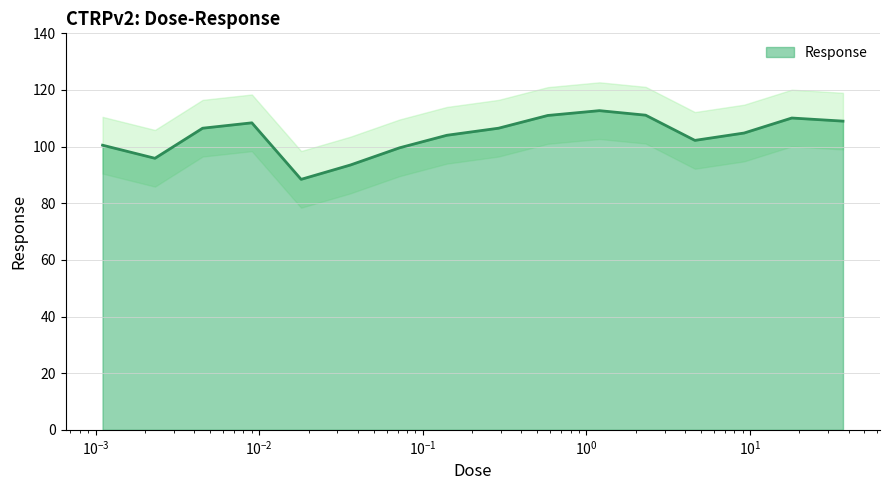

What position from the right is 0.072?

10